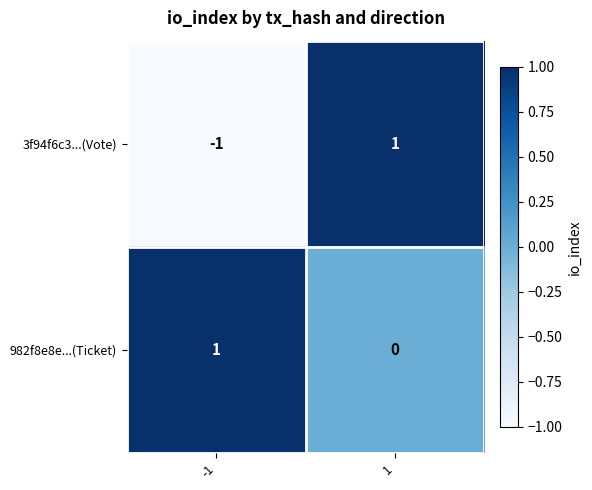

At how many categories does at least one series exceed 0?

2